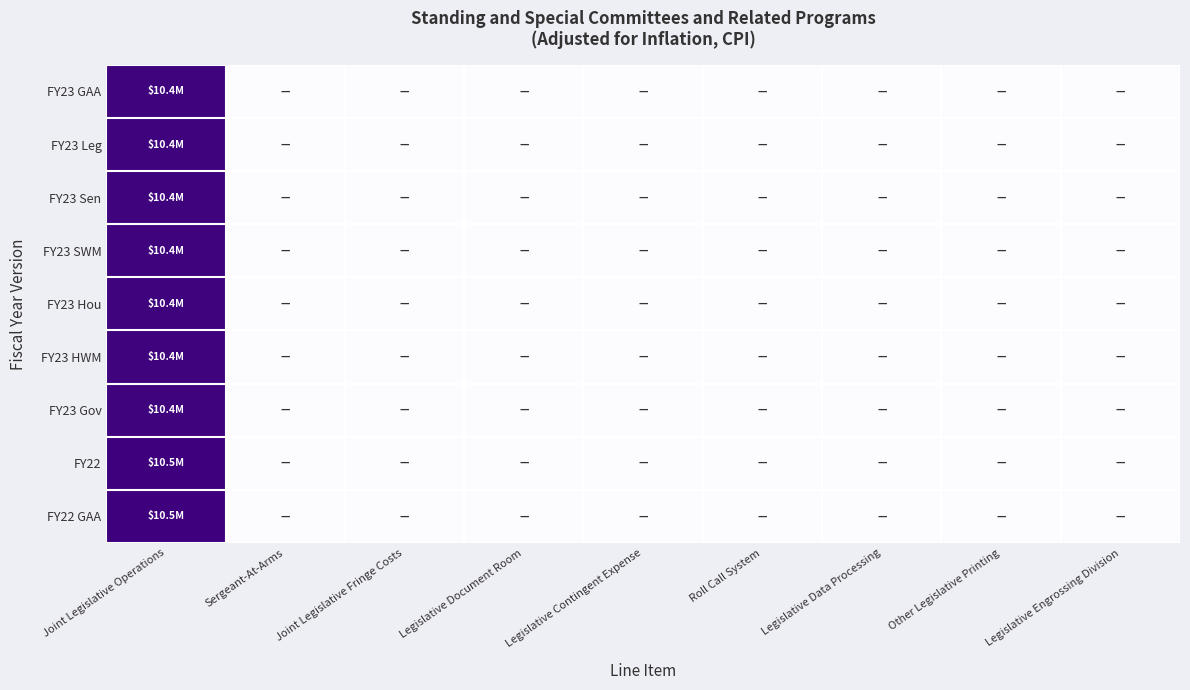

At how many categories does at least one series exceed 0?

1